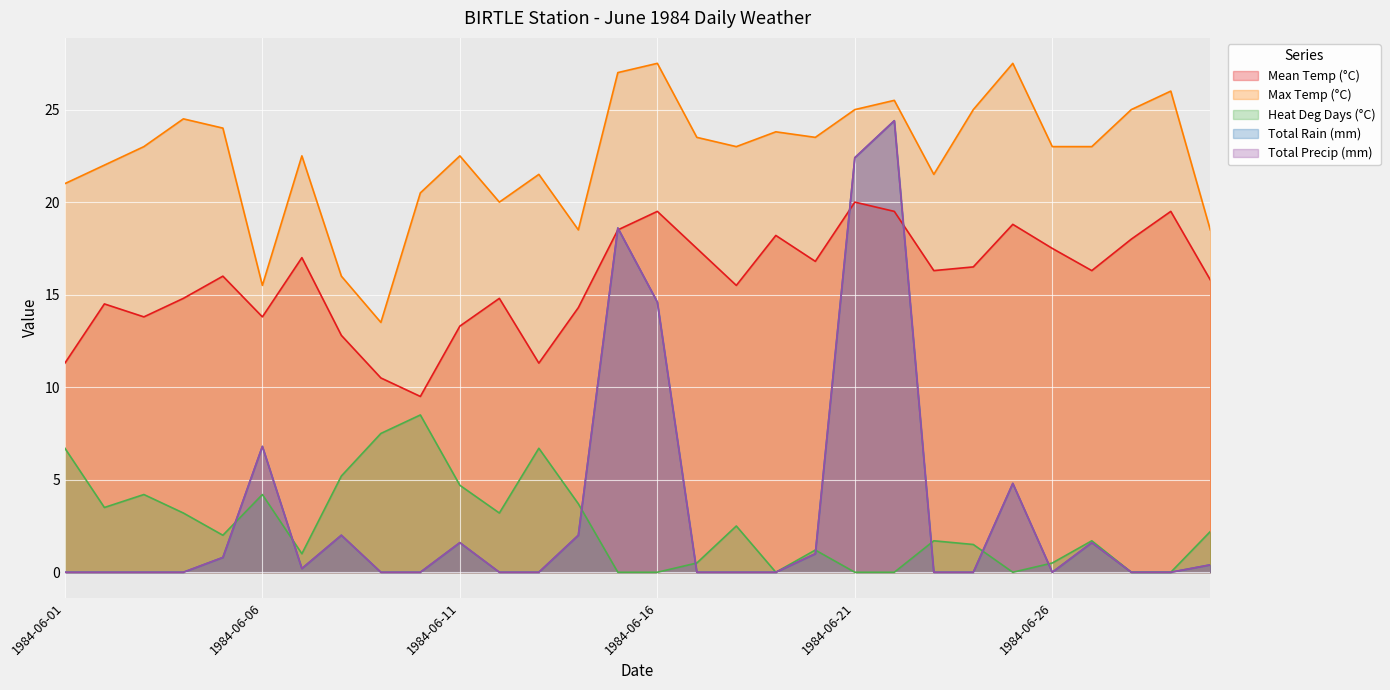

What is the sum of the Heat Deg Days (°C) values at 1984-06-01 and 1984-06-04?

9.9